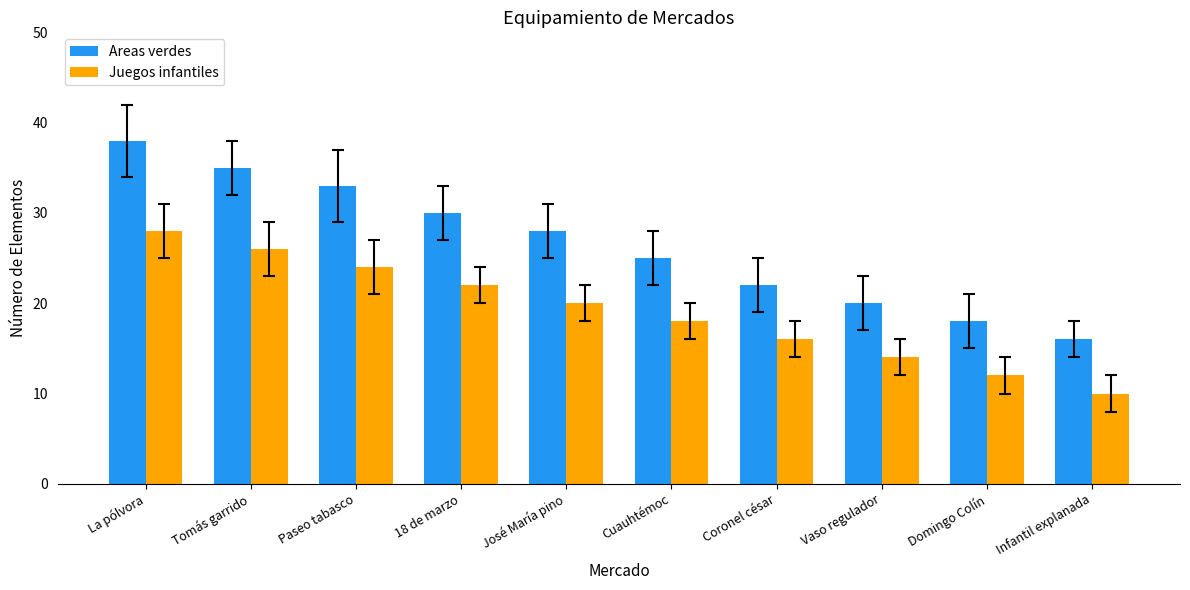

List the series in order of their peak value, highest first.

Areas verdes, Juegos infantiles